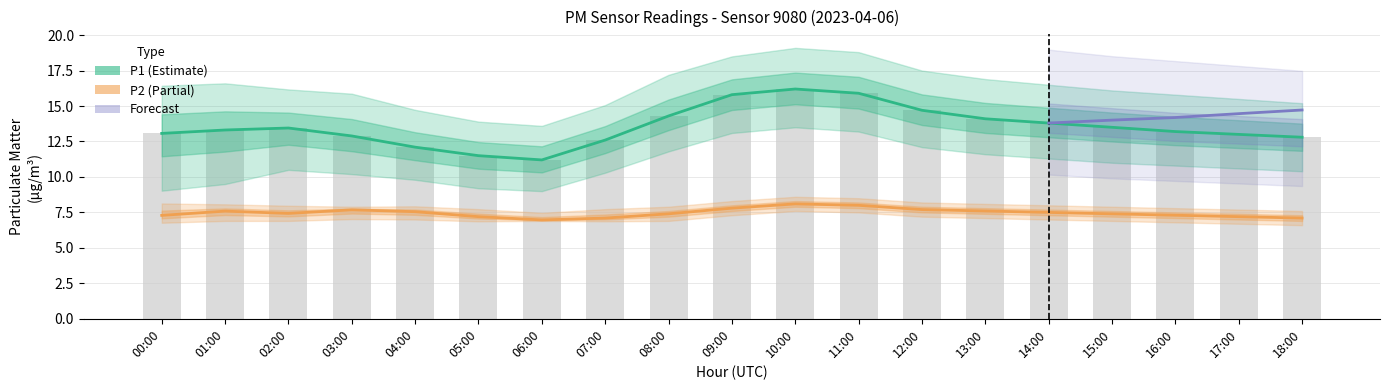

What is the difference between the maximum and second lowest values in the P1 series?

4.7